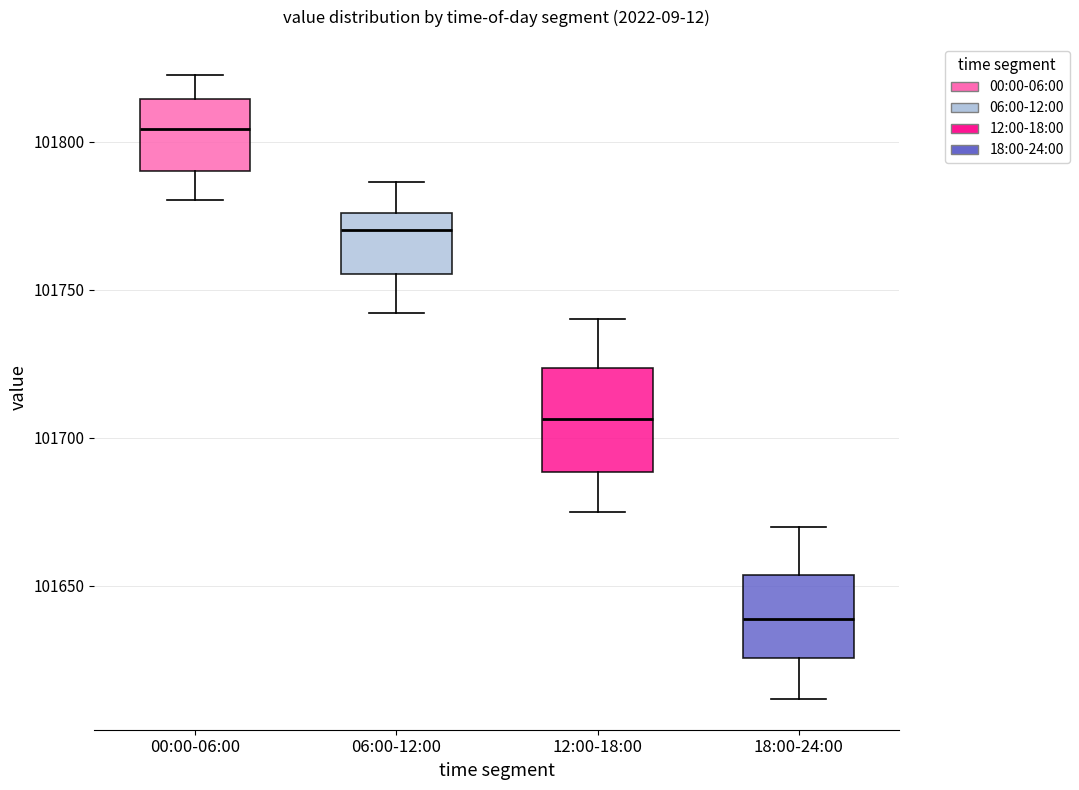

Which box has the highest median line?

00:00-06:00